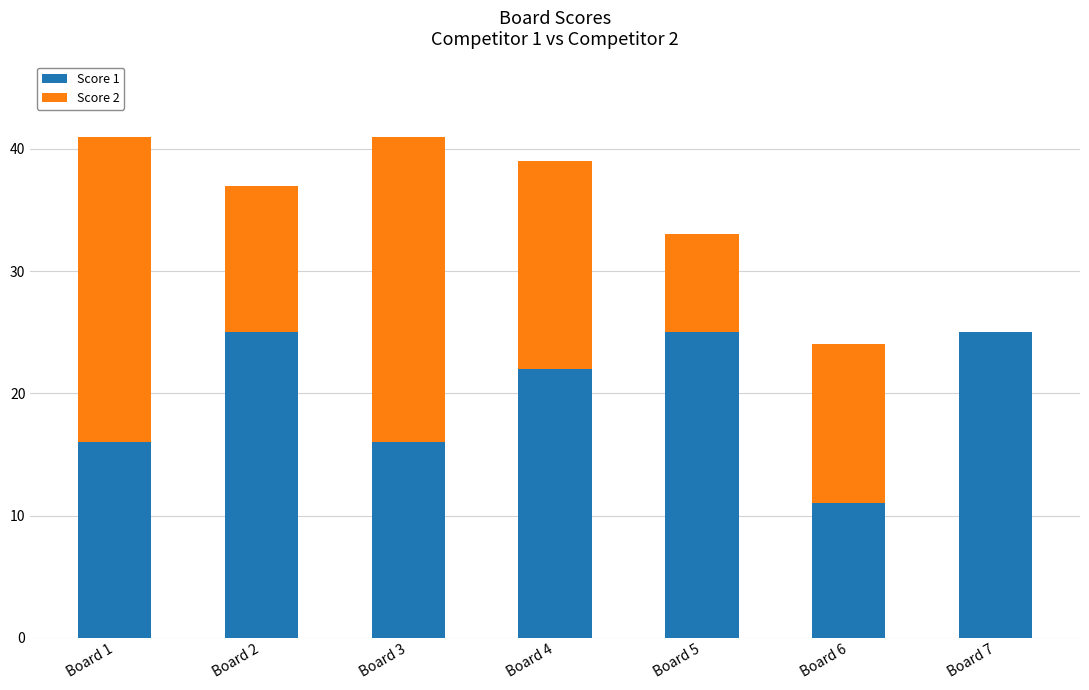

True or false: Score 1 has a value of 4 at Board 1.

False